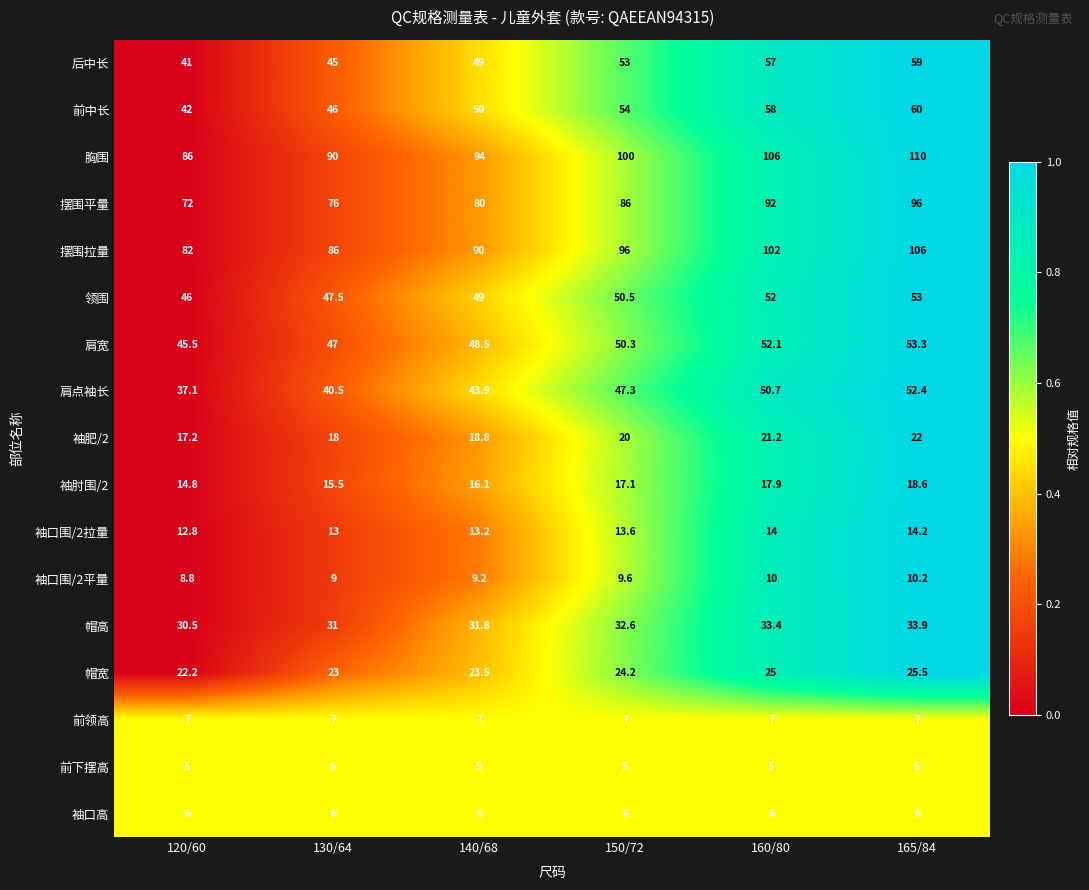

What is the spread (max minus min) of values at 150/72?

95.0